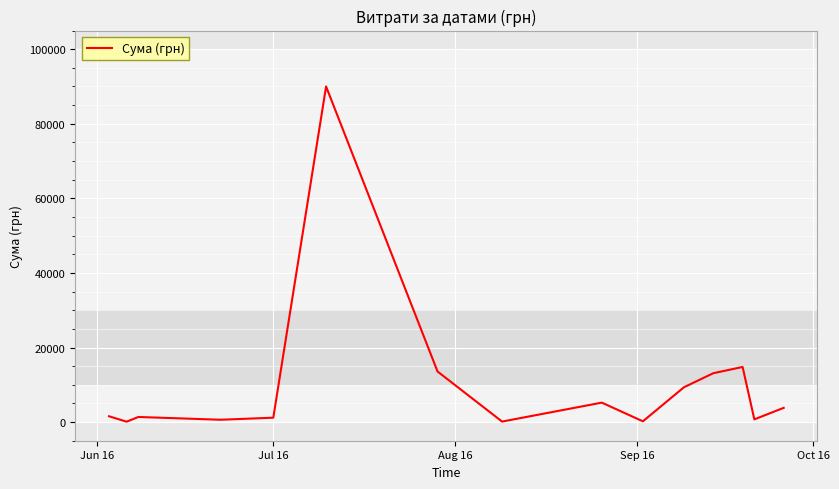

What is the difference between the maximum and minimum values?

89892.0